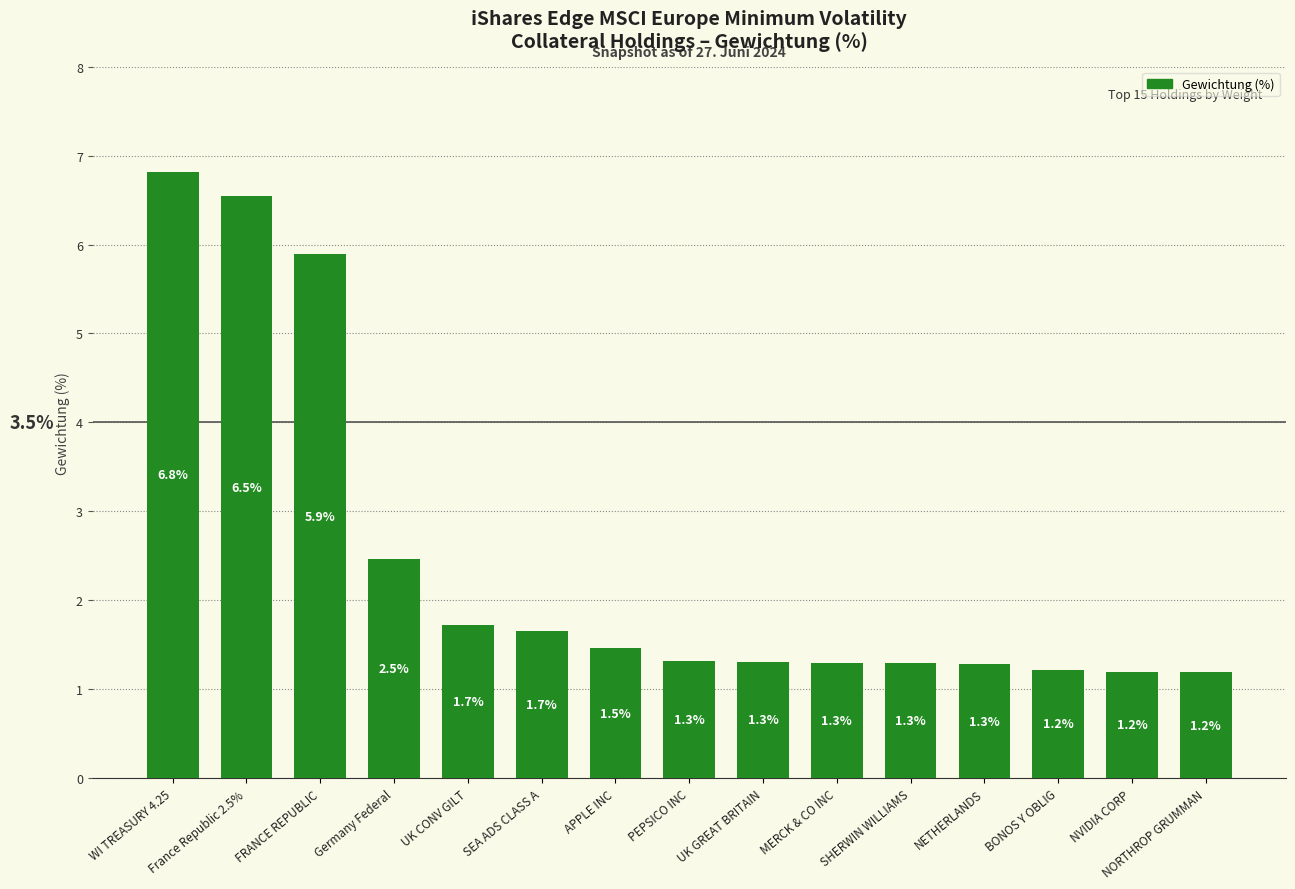

What is the minimum value shown in the chart?

1.2